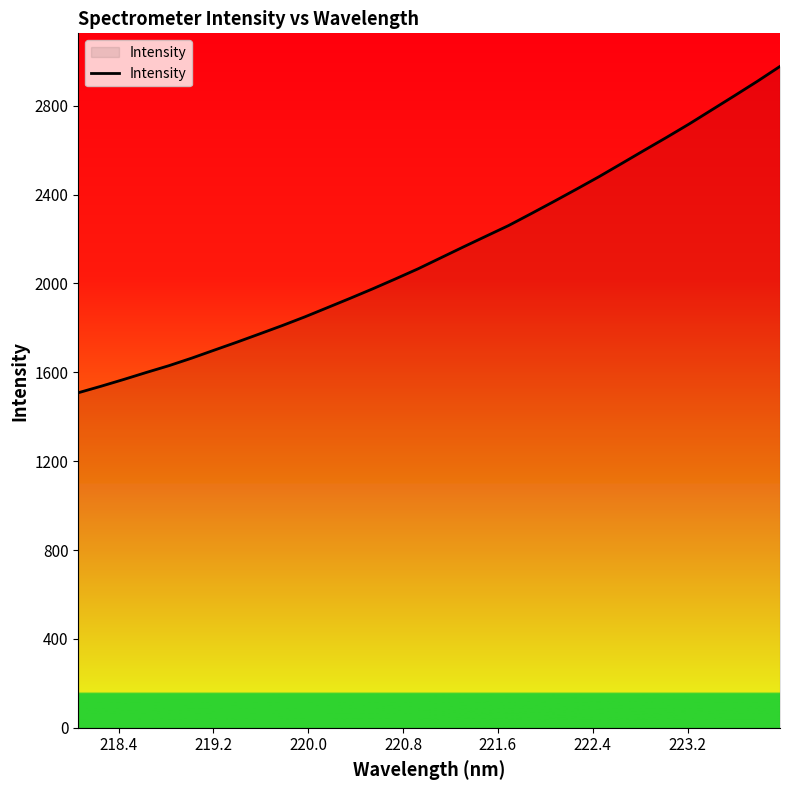

What is the difference between the maximum and minimum values?

1469.0